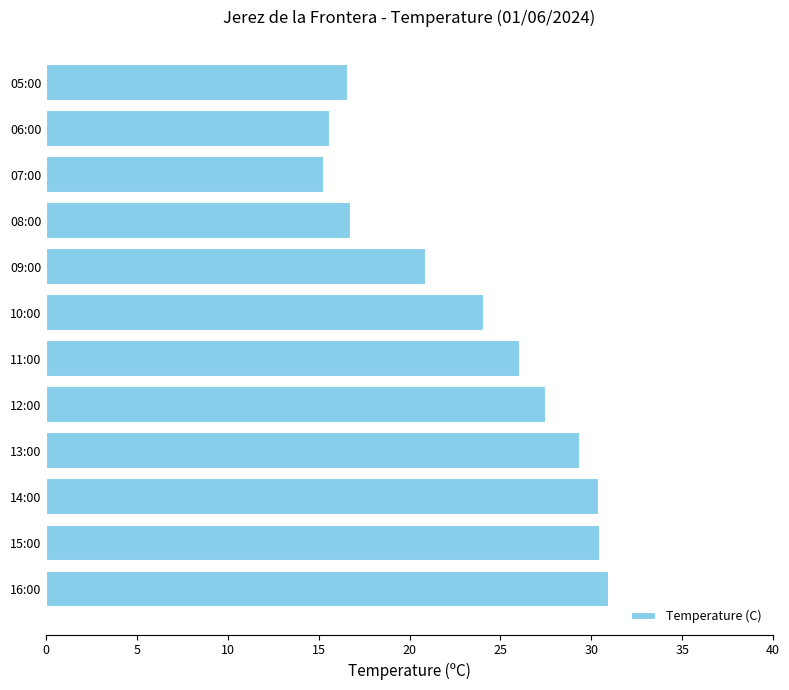

What is the sum of the values at 12:00 and 08:00?

44.3